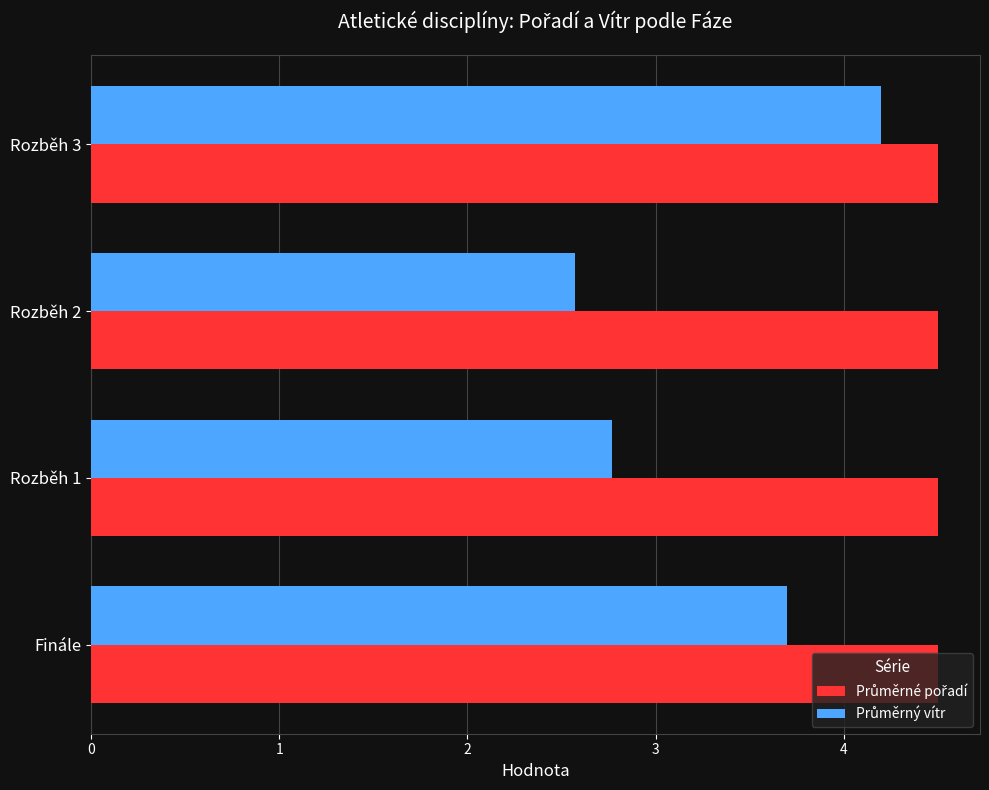

What is the greatest value displayed?

4.5